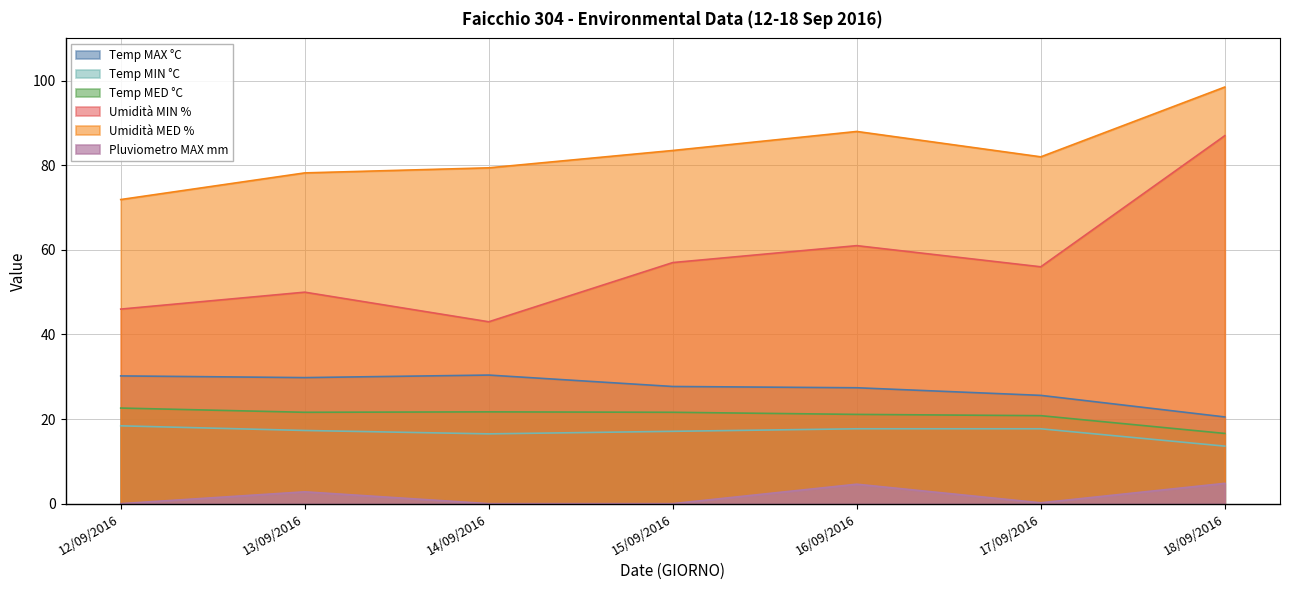

What is the greatest value displayed?

98.5